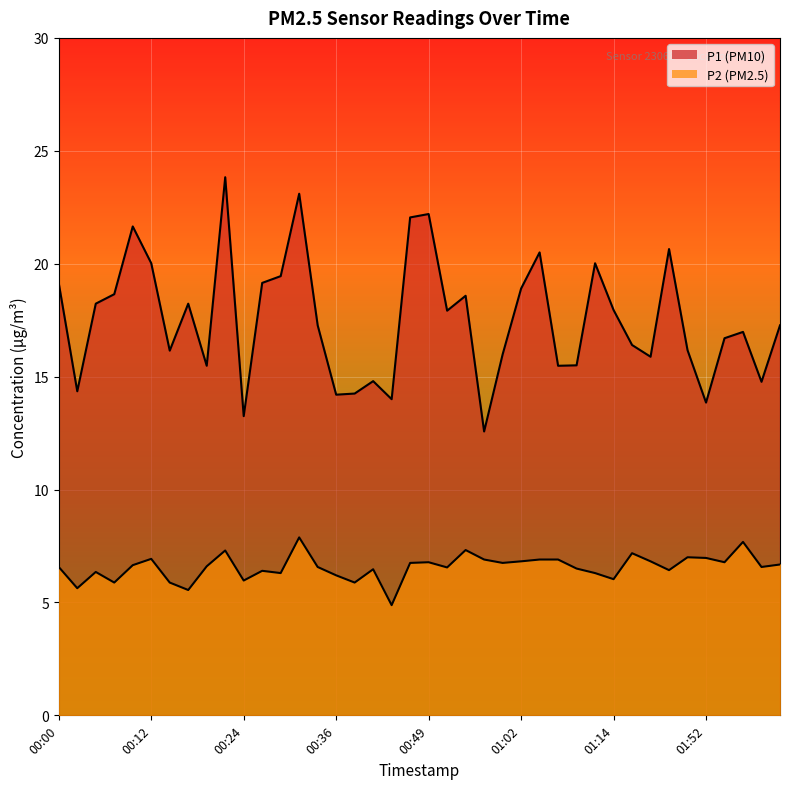

True or false: P1 has more than 2 points higher than both neighbors.

True